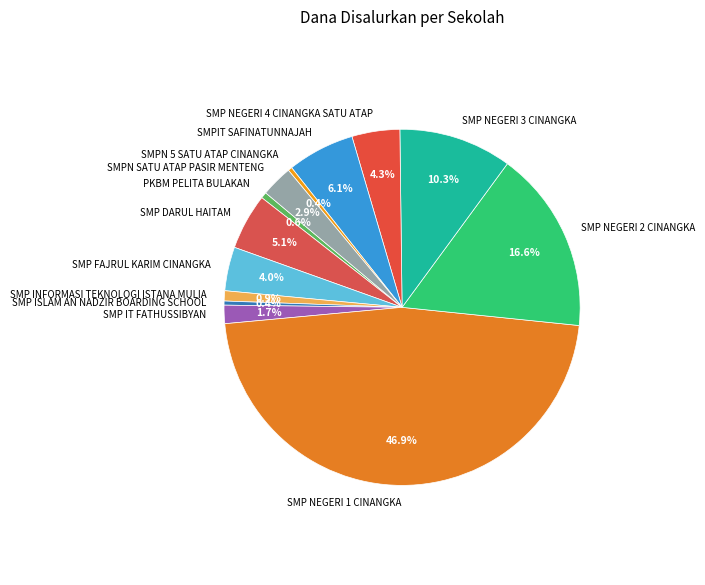

How many segments does this pie chart have?

13